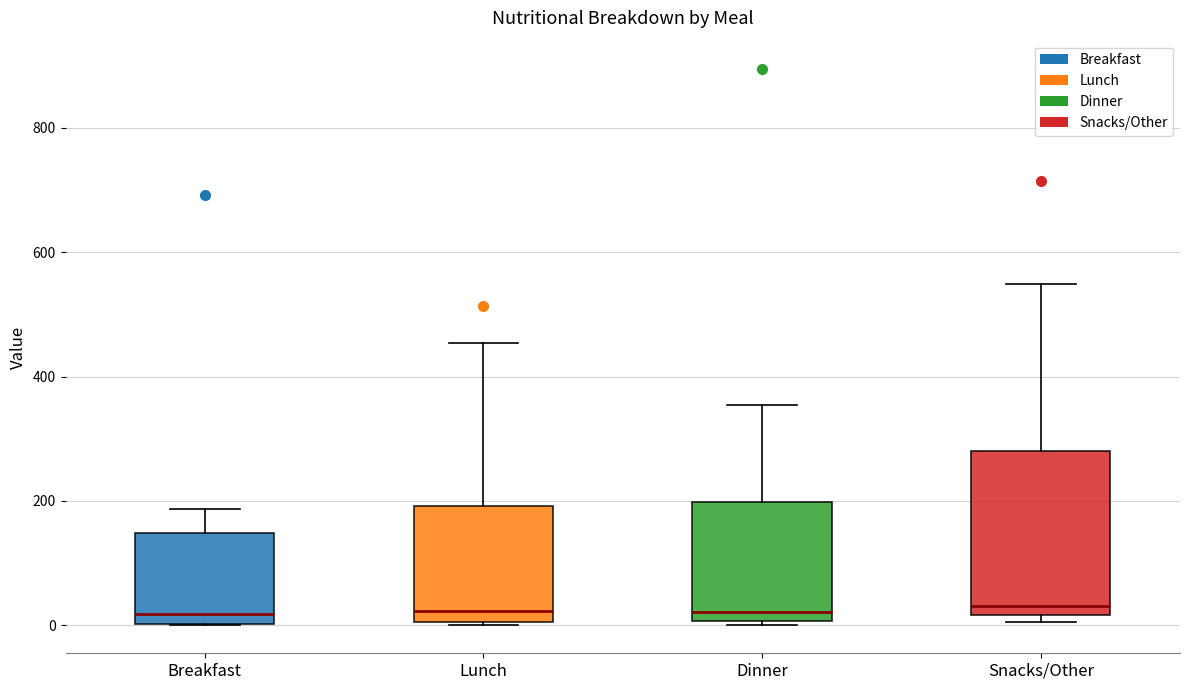

Reading left to right, read every box against the y-axis: the position of its median line, the range the box covers, and the ends of its whiskers. The values are not printed on the chart, so give them approximately, as read against the axis.

Breakfast: median 20, box 0 to 140, whiskers 0 to 180
Lunch: median 20, box 0 to 200, whiskers 0 to 460
Dinner: median 20, box 0 to 200, whiskers 0 (just below the box's lower edge) to 360
Snacks/Other: median 40, box 20 to 280, whiskers 0 to 540